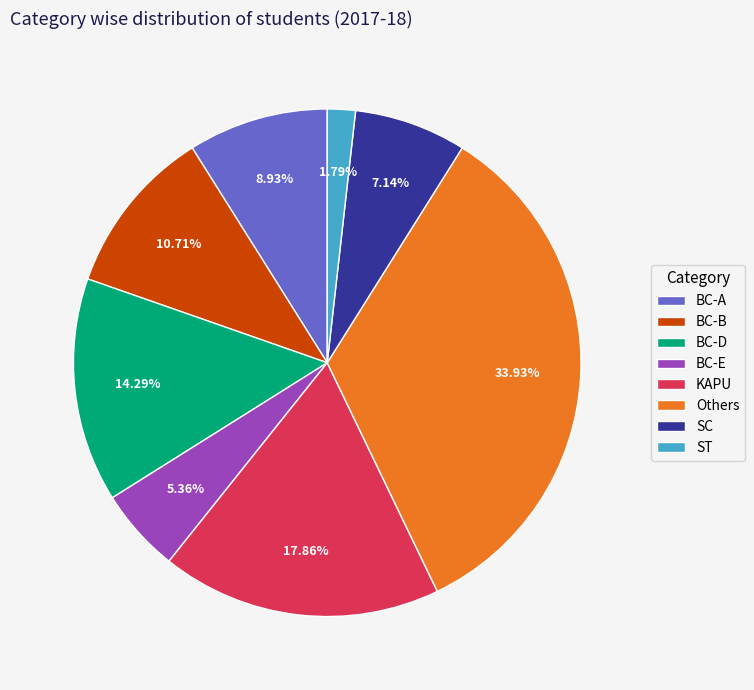

To the nearest percent, what is the difference between the largest and smallest slice percentages?

32%